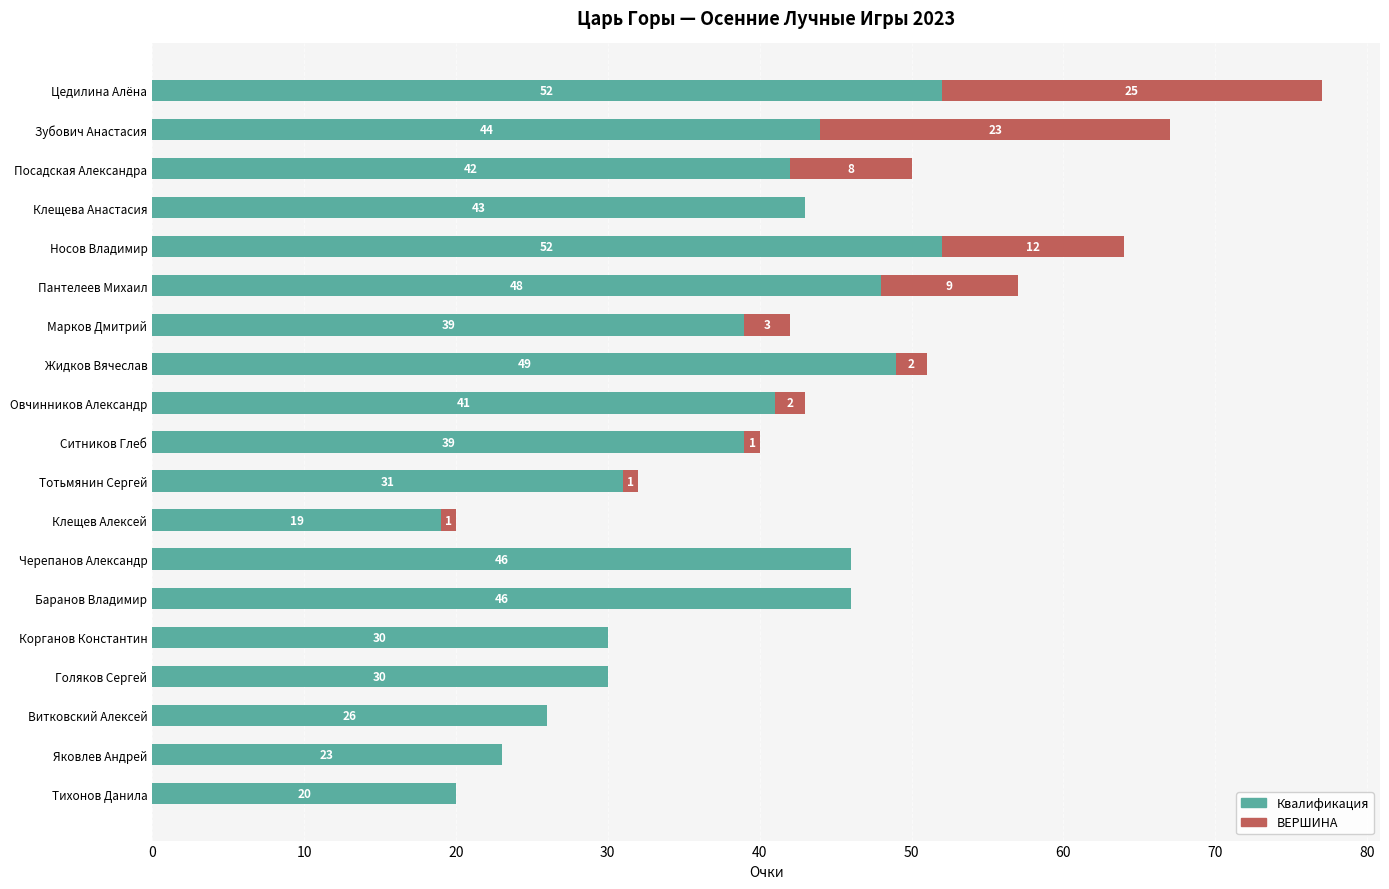

Count the number of data series in this chart.

2